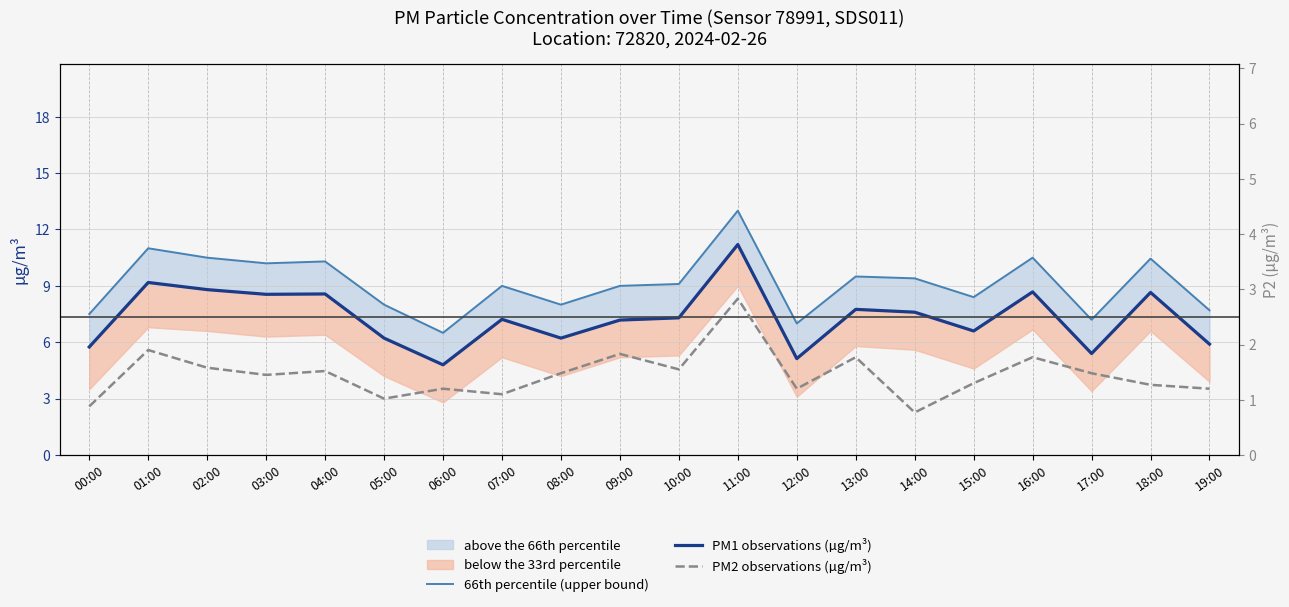

What is the label of the 6th point from the left?

05:00